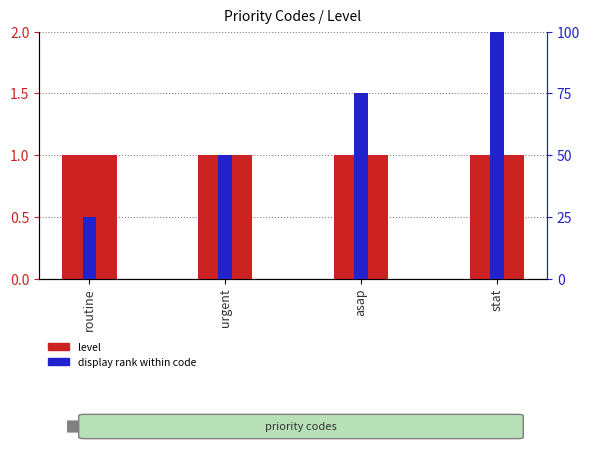

Which has a higher value, stat or urgent?

stat